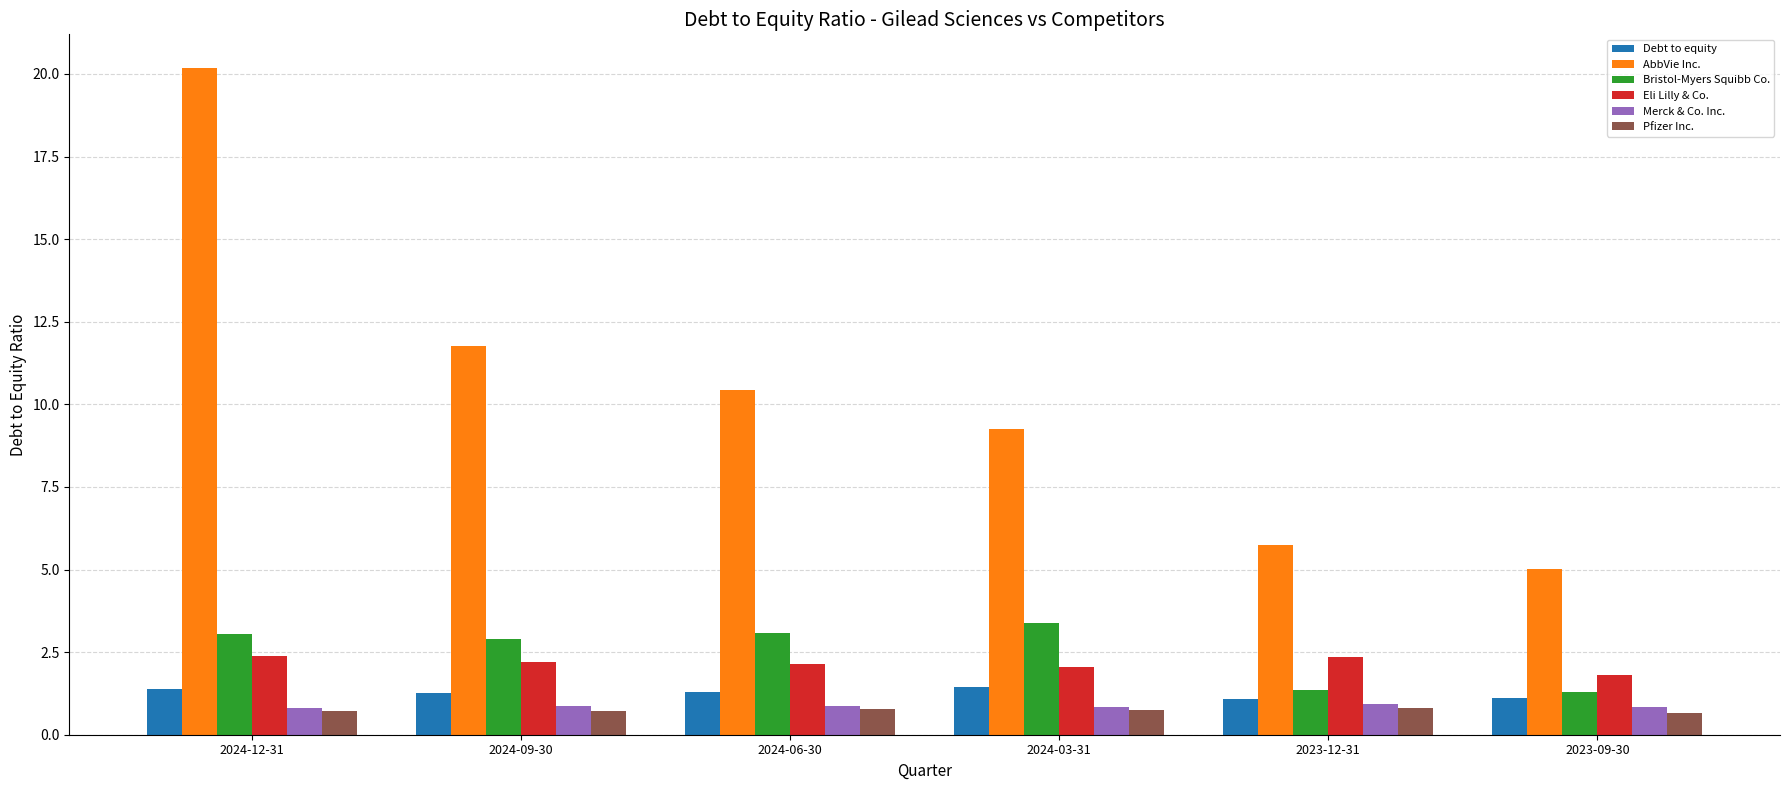

Is the value of Eli Lilly & Co. at 2024-03-31 greater than the value of Merck & Co. Inc. at 2023-12-31?

Yes